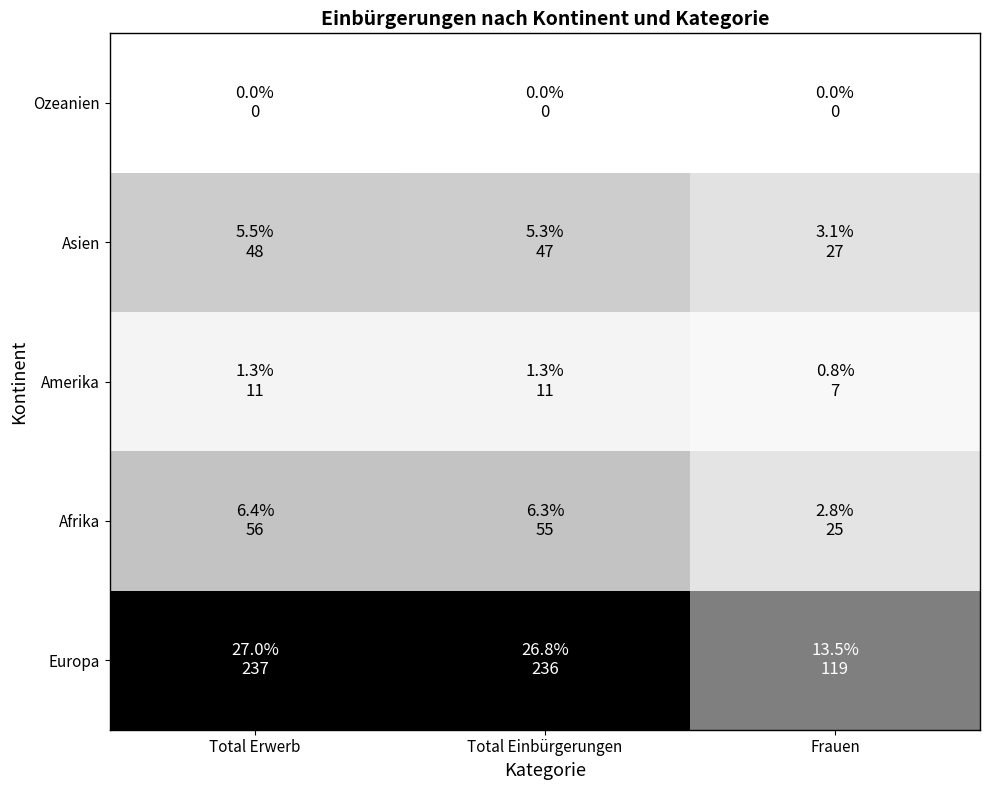

Reading left to right, list all the values displayed in this chart.

Europa: Total Erwerb=237	Total Einbürgerungen=236	Frauen=119
Afrika: Total Erwerb=56	Total Einbürgerungen=55	Frauen=25
Amerika: Total Erwerb=11	Total Einbürgerungen=11	Frauen=7
Asien: Total Erwerb=48	Total Einbürgerungen=47	Frauen=27
Ozeanien: Total Erwerb=0	Total Einbürgerungen=0	Frauen=0